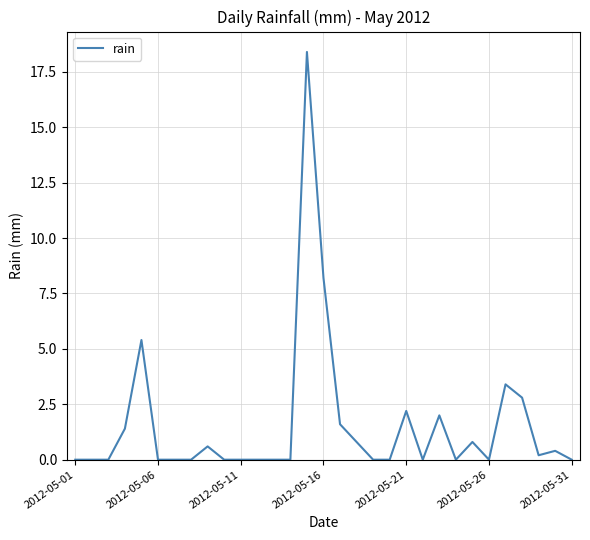

What is the maximum value shown in the chart?

18.4